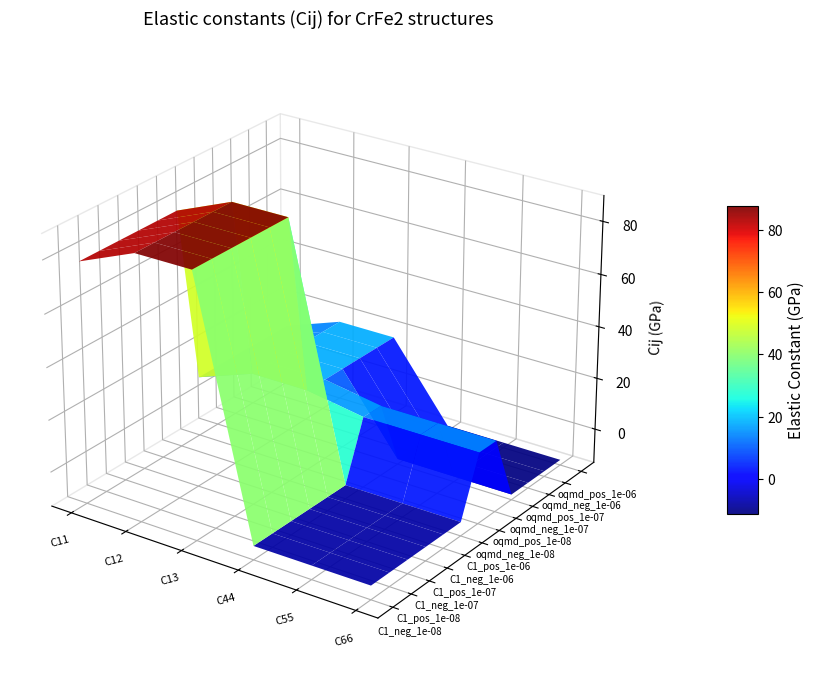

Rank the series at 4 from highest to lowest value.

oqmd-1240426_neg_1e-08, oqmd-1240426_pos_1e-08, C1--CaF2--fluorite_neg_1e-08, C1--CaF2--fluorite_pos_1e-08, C1--CaF2--fluorite_neg_1e-07, C1--CaF2--fluorite_pos_1e-07, C1--CaF2--fluorite_neg_1e-06, C1--CaF2--fluorite_pos_1e-06, oqmd-1240426_neg_1e-07, oqmd-1240426_pos_1e-07, oqmd-1240426_neg_1e-06, oqmd-1240426_pos_1e-06